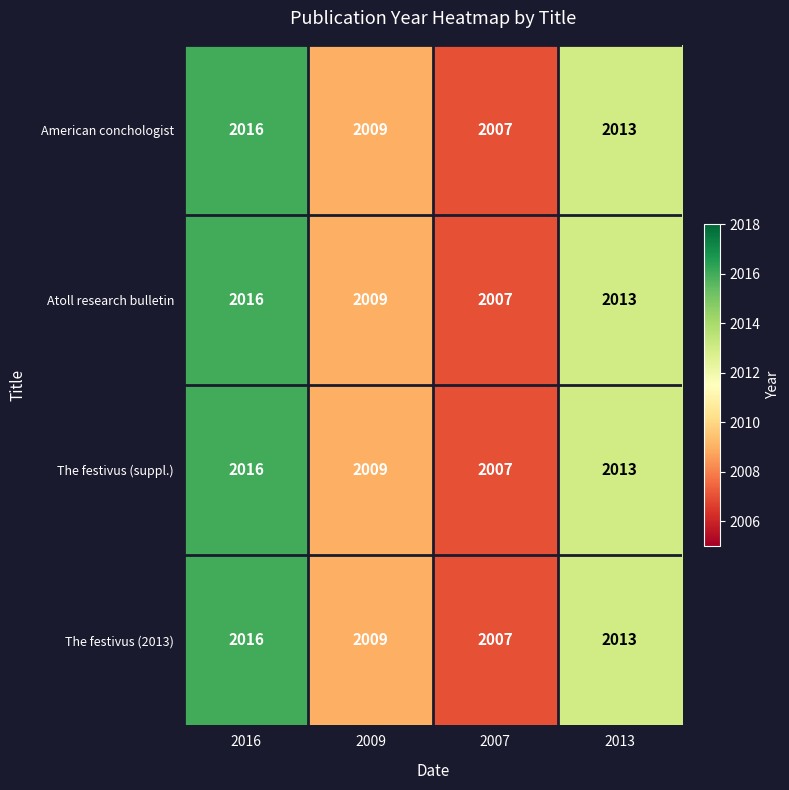

Reading left to right, what are all the values shown in this chart?

American conchologist: 2016=2016	2009=2009	2007=2007	2013=2013
Atoll research bulletin: 2016=2016	2009=2009	2007=2007	2013=2013
The festivus (suppl.): 2016=2016	2009=2009	2007=2007	2013=2013
The festivus (2013): 2016=2016	2009=2009	2007=2007	2013=2013